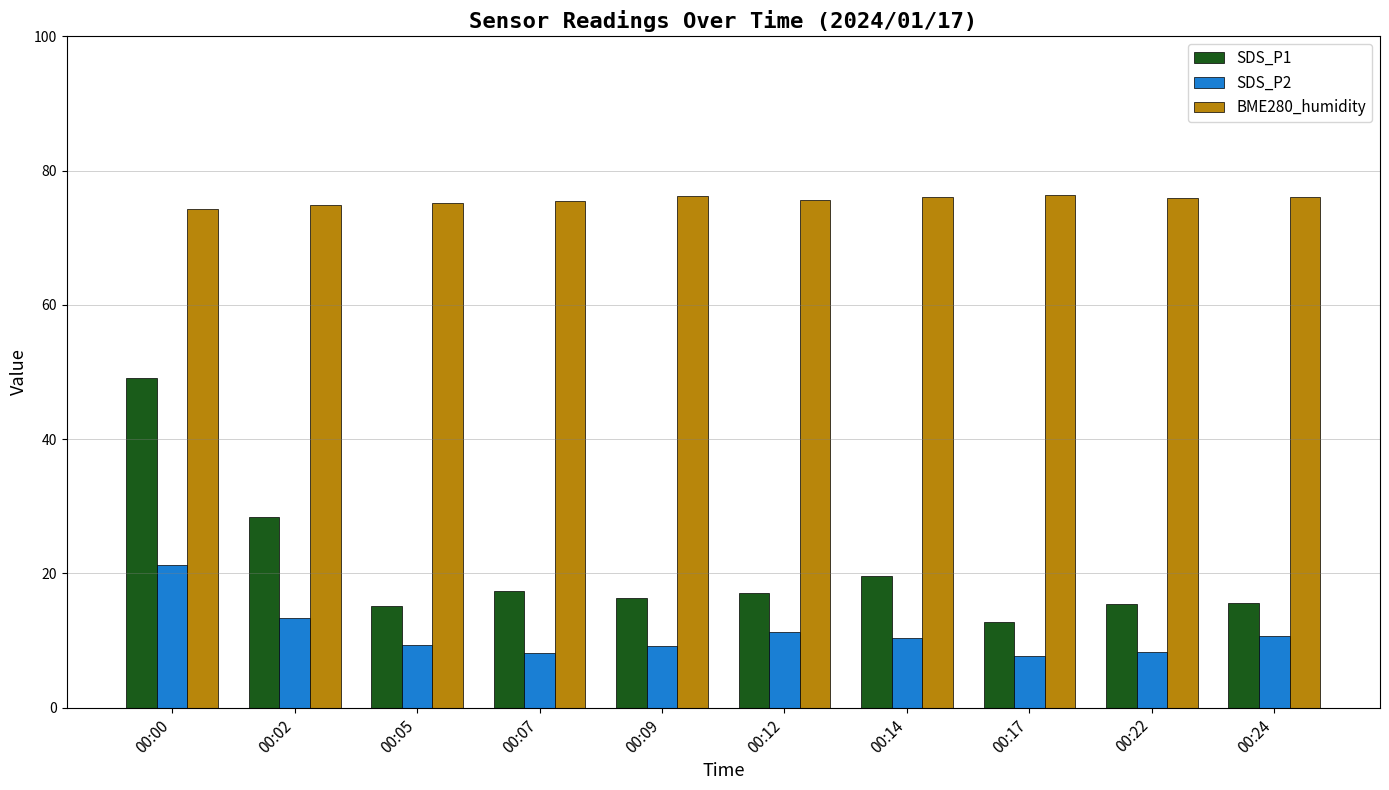

At 00:00, list the series in order from smallest to largest.

SDS_P2, SDS_P1, BME280_humidity